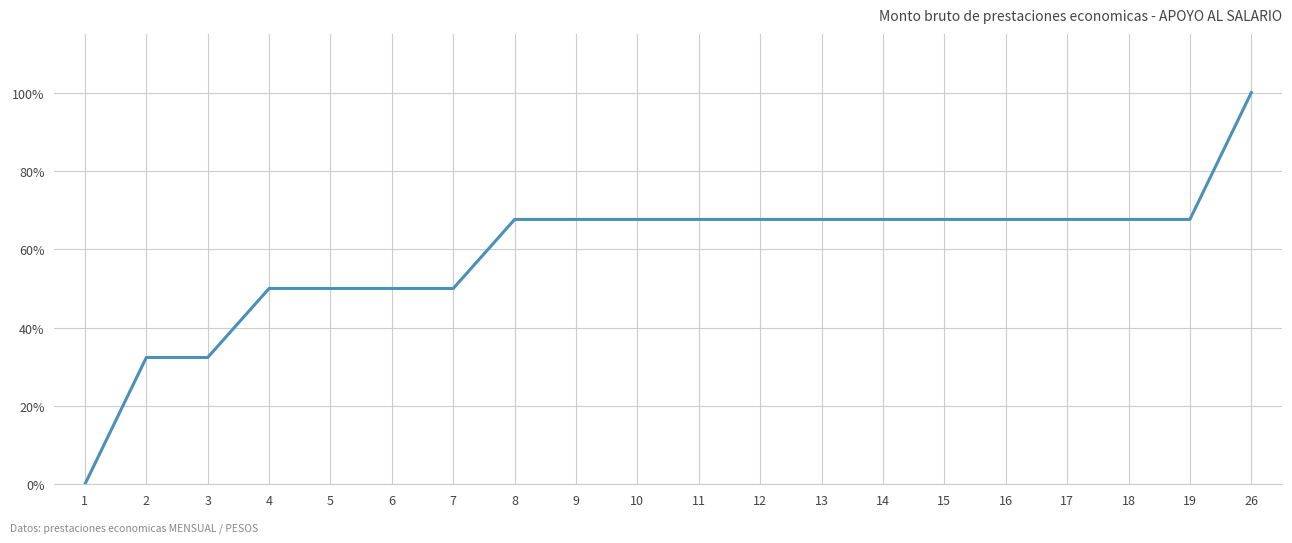

The chart shows a value of 29.8 at 19. True or false?

False